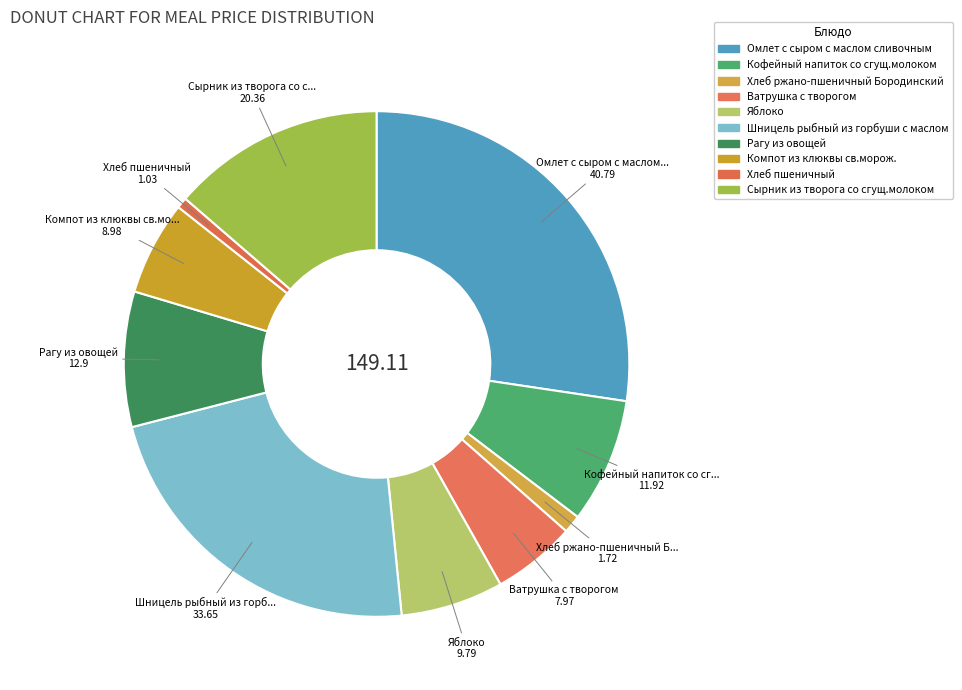

To the nearest percent, what is the difference between the largest and smallest slice percentages?

27%